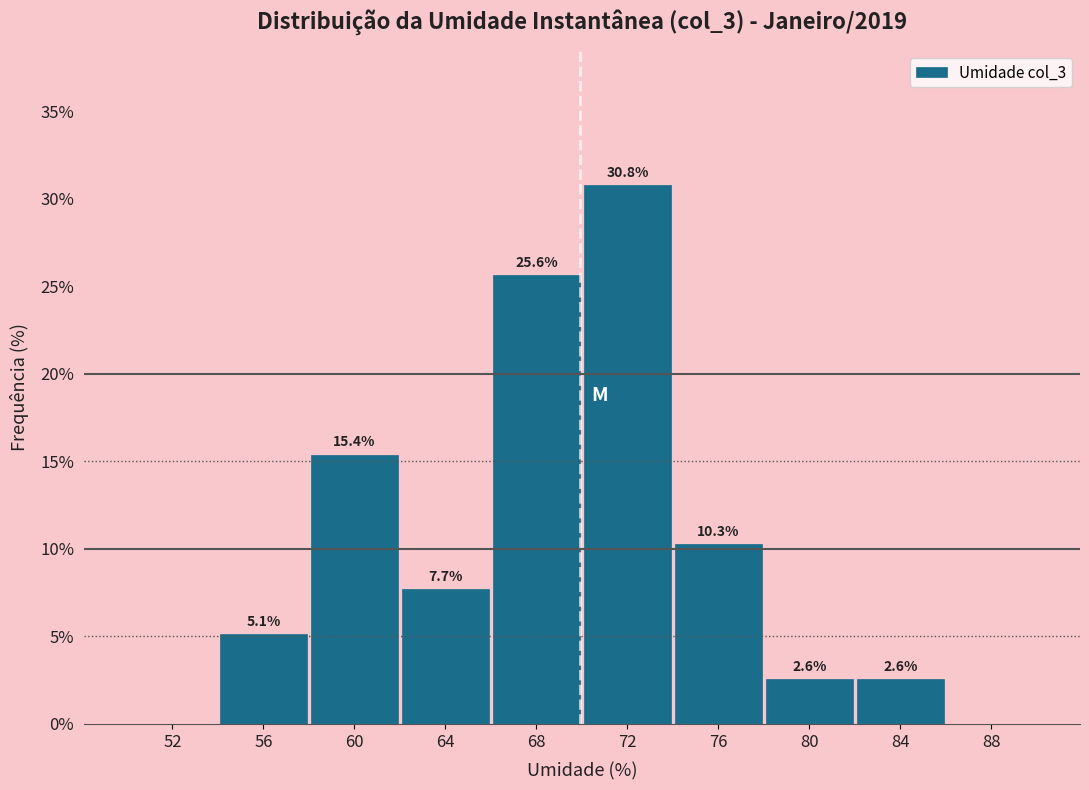

Over which range of the x-axis is the bar tallest?

70 to 74